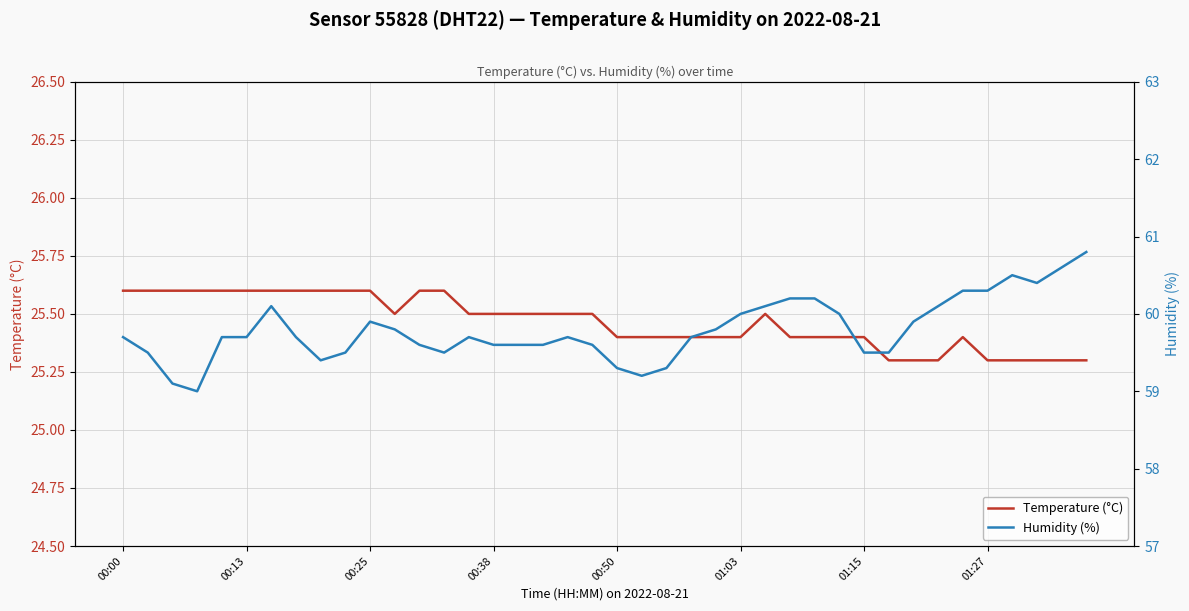

What is the label of the 40th point from the right?

00:00